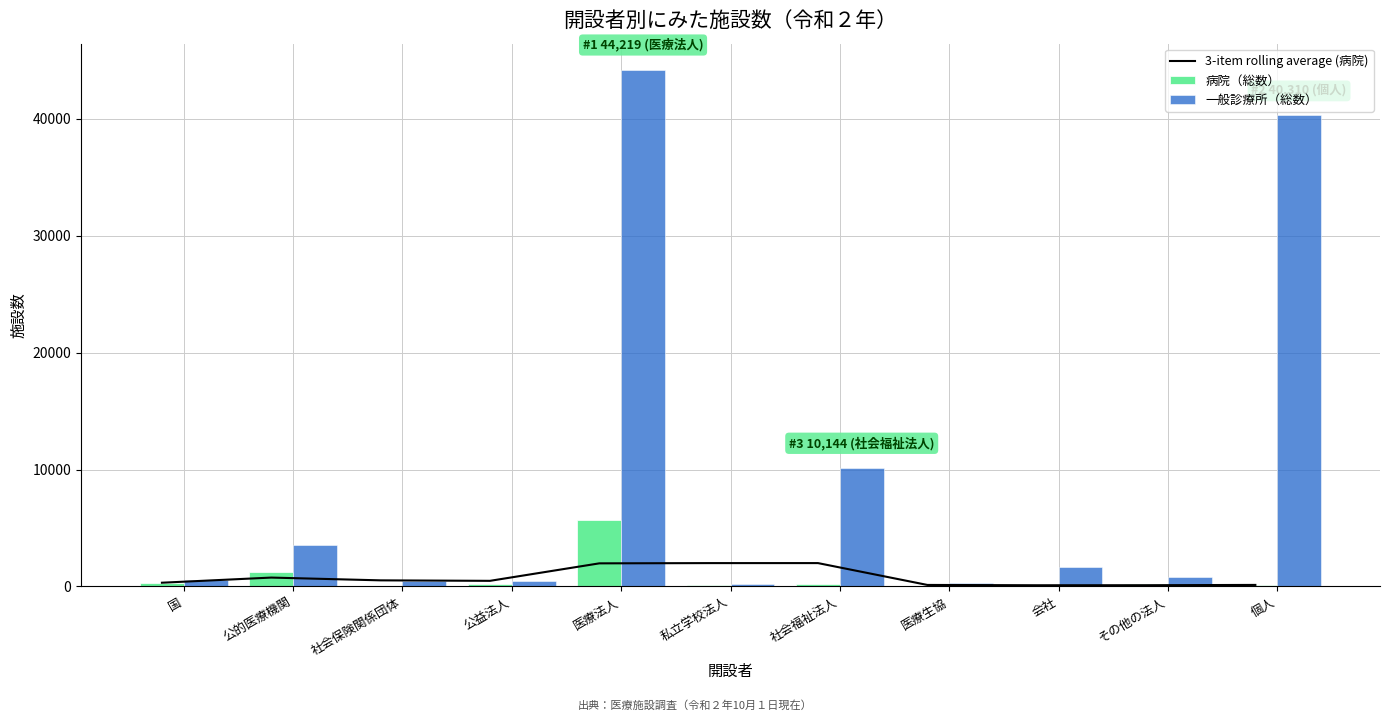

Rank the series by their maximum value, from lowest to highest.

3-item rolling average (病院), 病院（総数）, 一般診療所（総数）